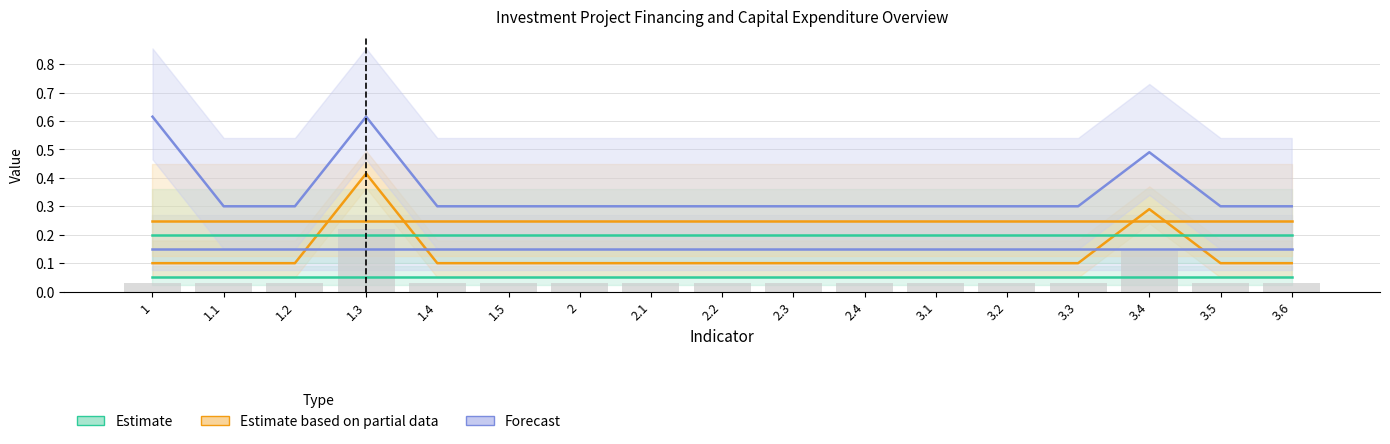

Between 3.1 and 3.6, which is larger?

3.1